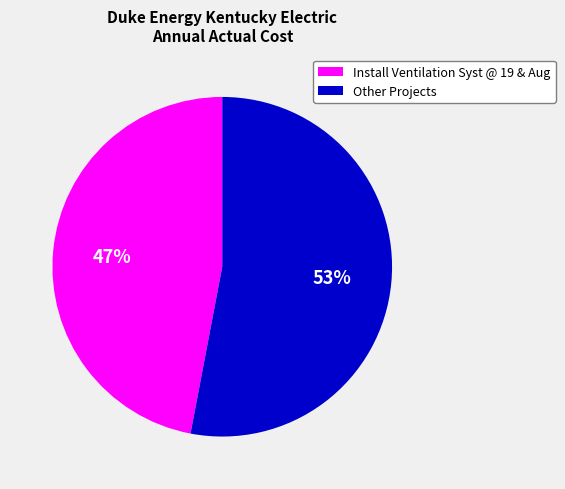

Is it true that Other Projects is 53% of the pie?

True